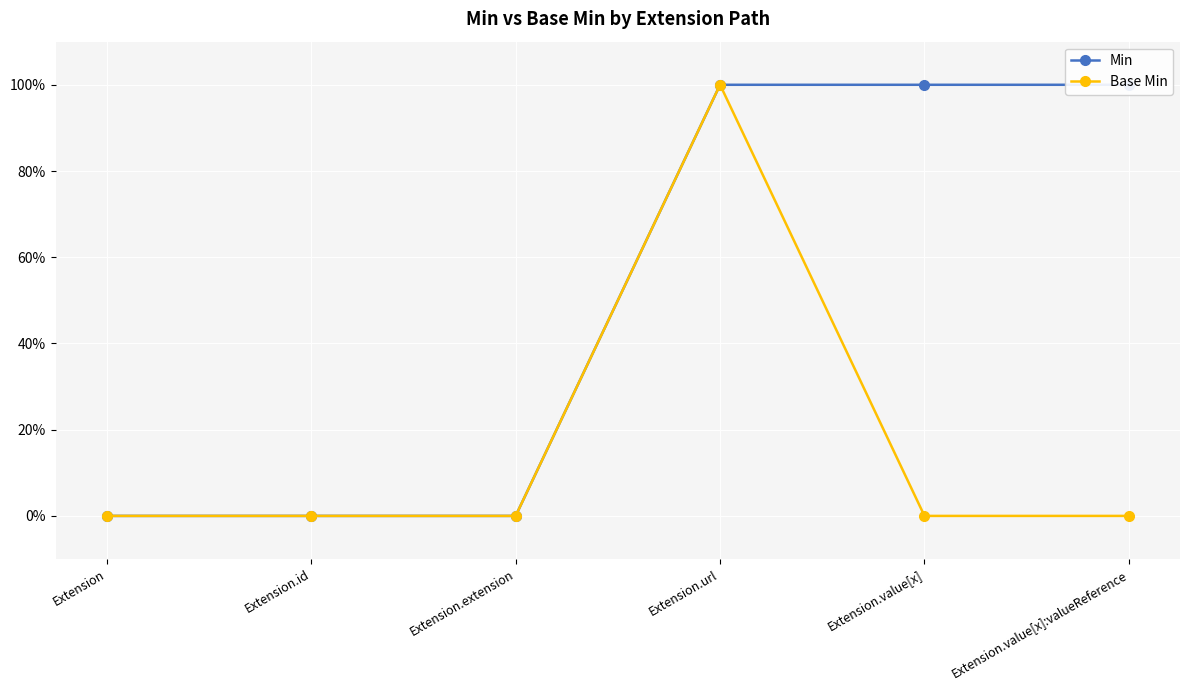

Which series has the largest total across all categories?

Min